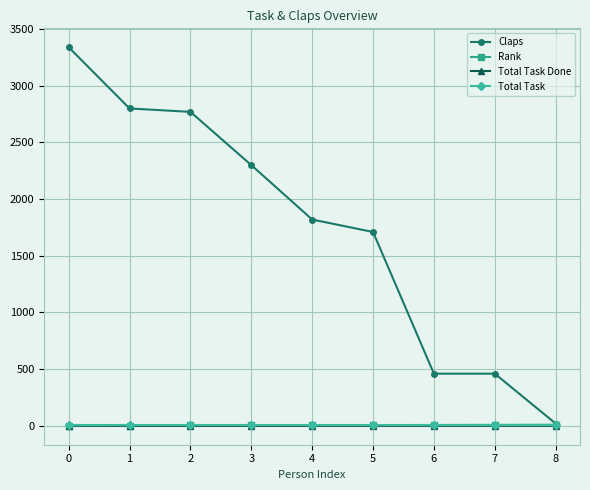

True or false: Total Task and Total Task Done cross at least once.

False